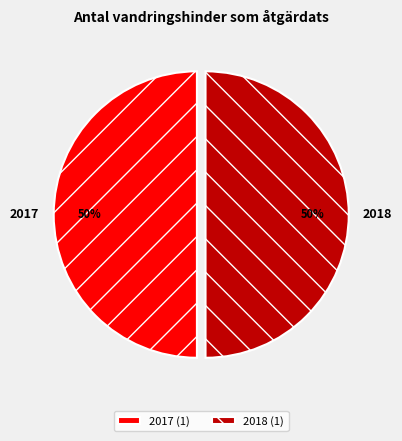

What percentage is the 2018 slice, to the nearest percent?

50%